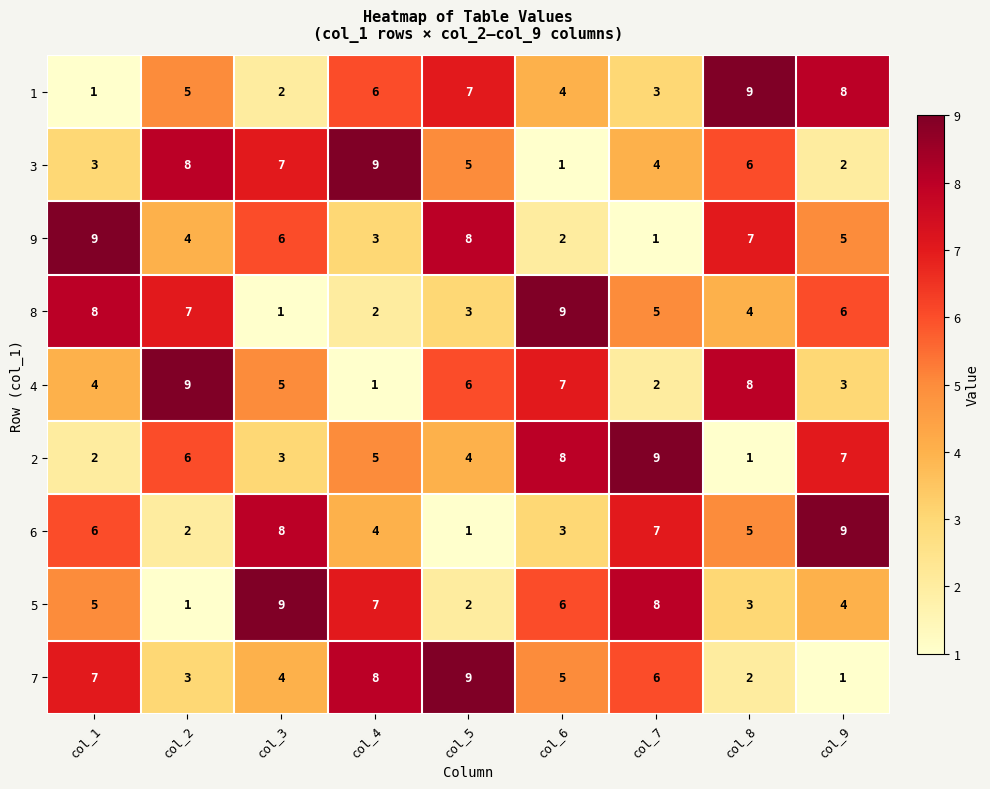

What is the average value of the 5 series?

5